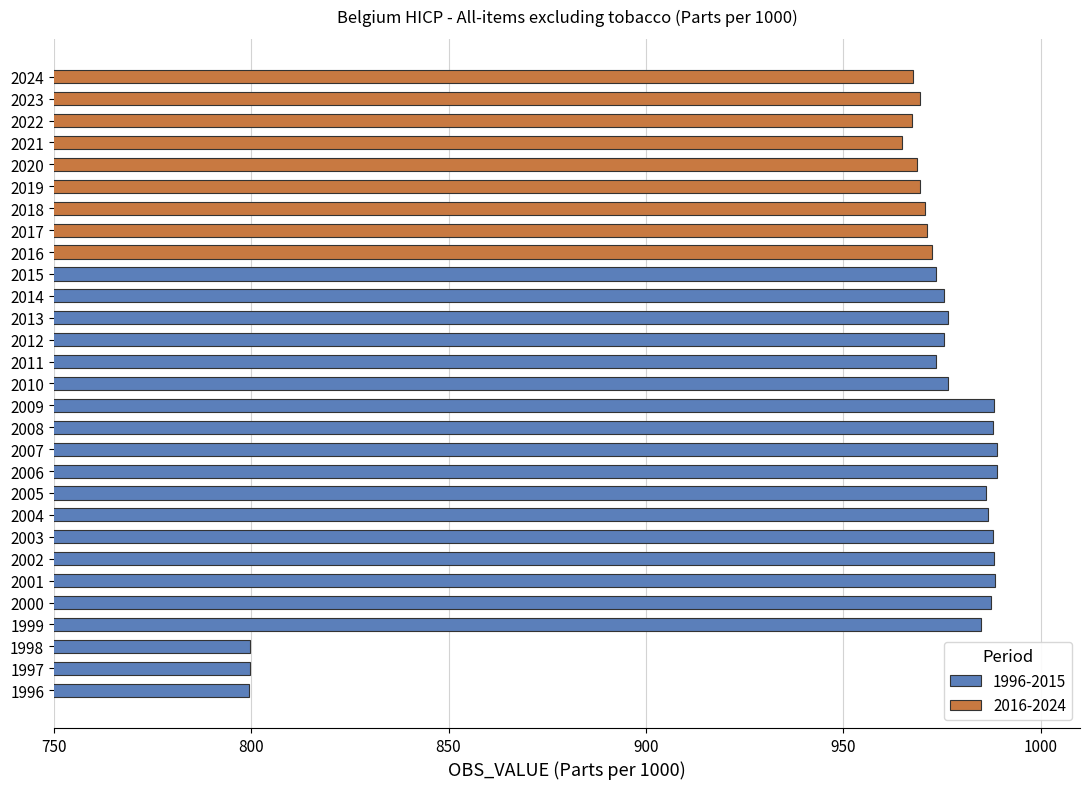

The chart shows a value of 799.4 at 1996. True or false?

True